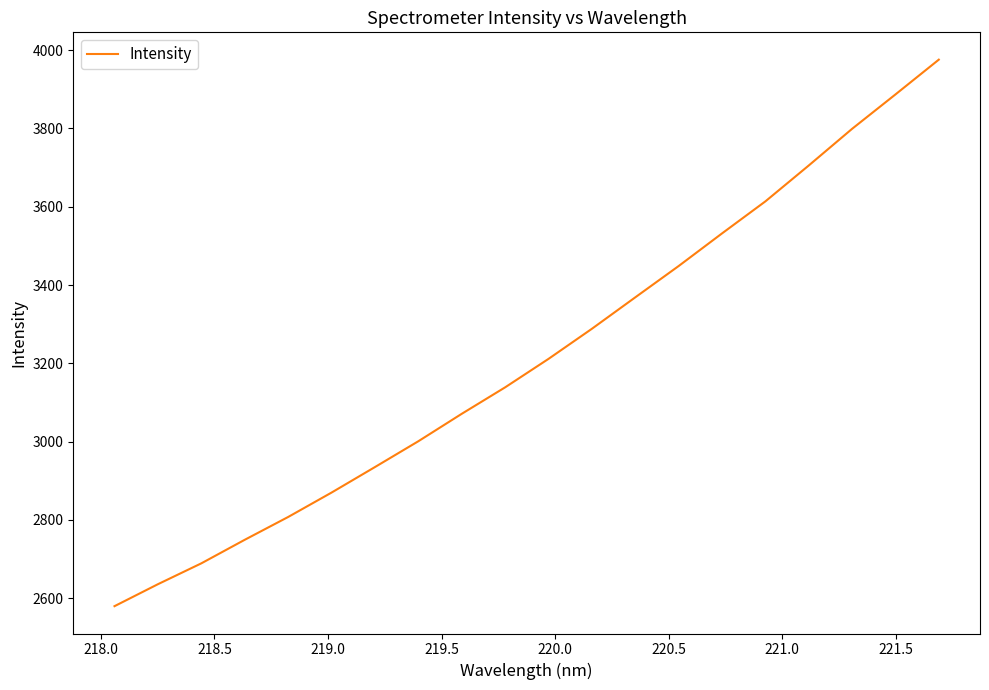

What is the minimum value shown in the chart?

2579.2